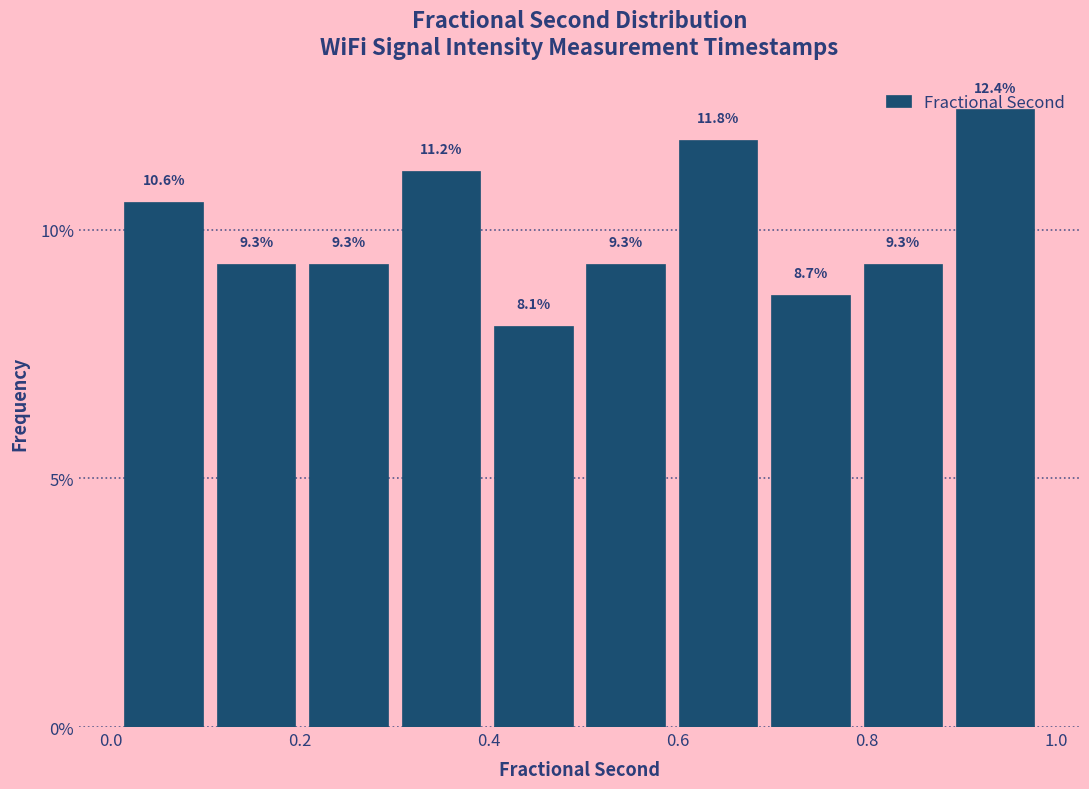

Reading left to right, transcribe this chart: for each bar, give the range it covers on the x-axis and its height. The bar edges are not printed on the chart, so give them approximately, as read against the axis.

0.00 to 0.10: 10.6
0.10 to 0.20: 9.3
0.20 to 0.30: 9.3
0.30 to 0.40: 11.2
0.40 to 0.50: 8.1
0.50 to 0.60: 9.3
0.60 to 0.70: 11.8
0.70 to 0.78: 8.7
0.78 to 0.88: 9.3
0.88 to 0.98: 12.4